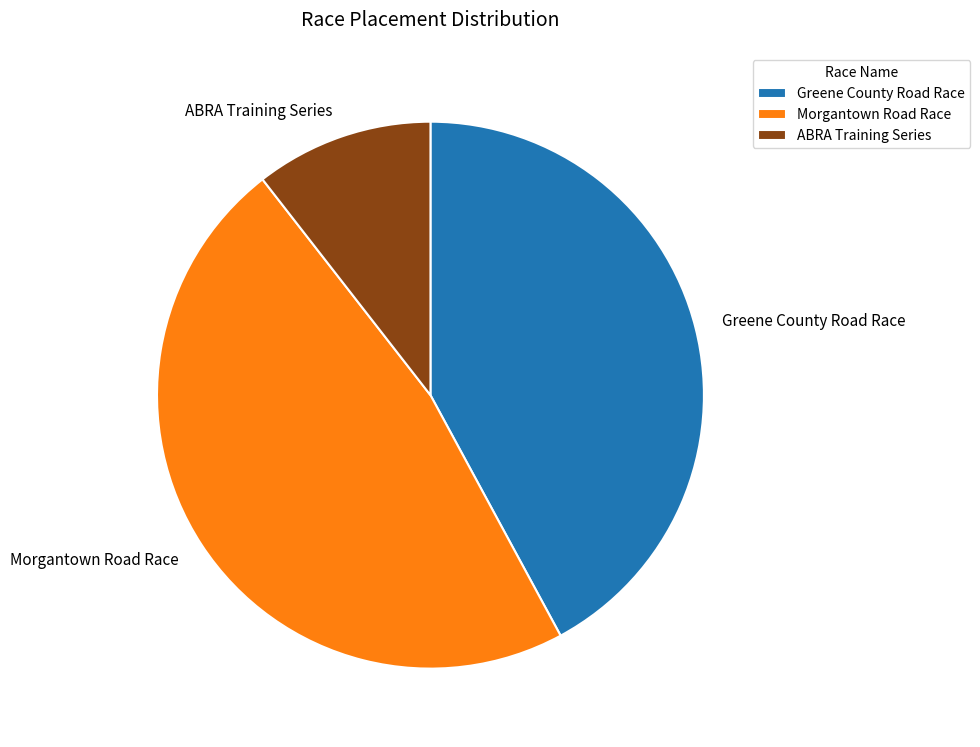

Approximately how many times larger is the value at Morgantown Road Race compared to ABRA Training Series?

4.5